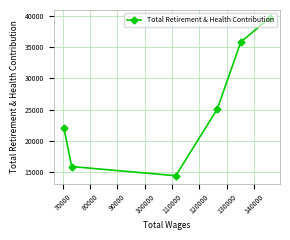

Reading left to right, list all the values displayed in this chart.

22022	15875	14403	25096	35844	39708